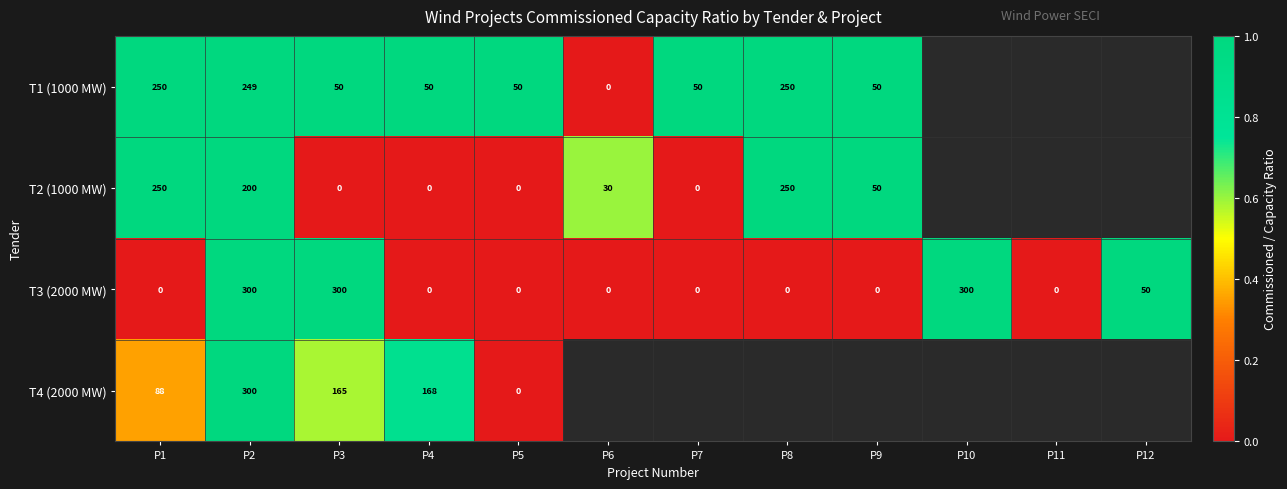

Is it true that T1 (1000 MW) equals 50 at P9?

True